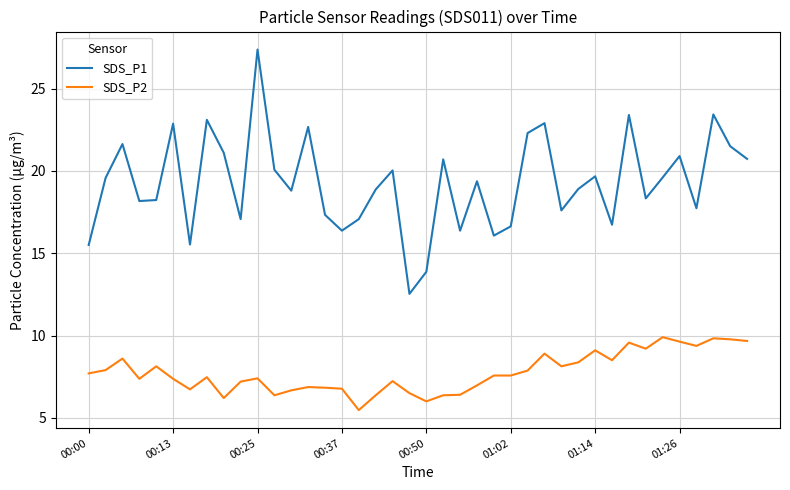

Does the chart have visible grid lines?

Yes